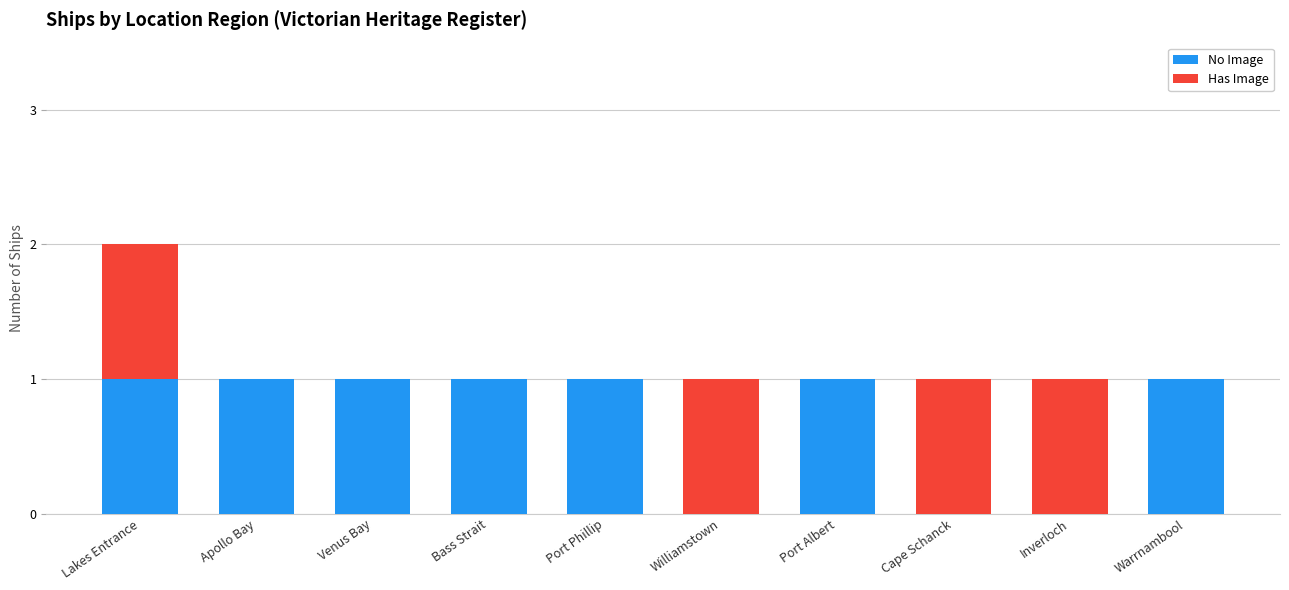

What is the sum of all No Image values?

7